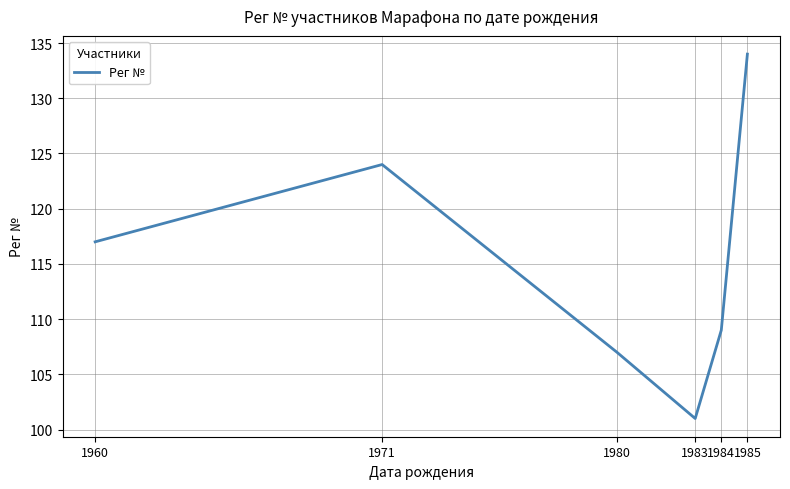

What is the difference between the values at 1985 and 1984?

25